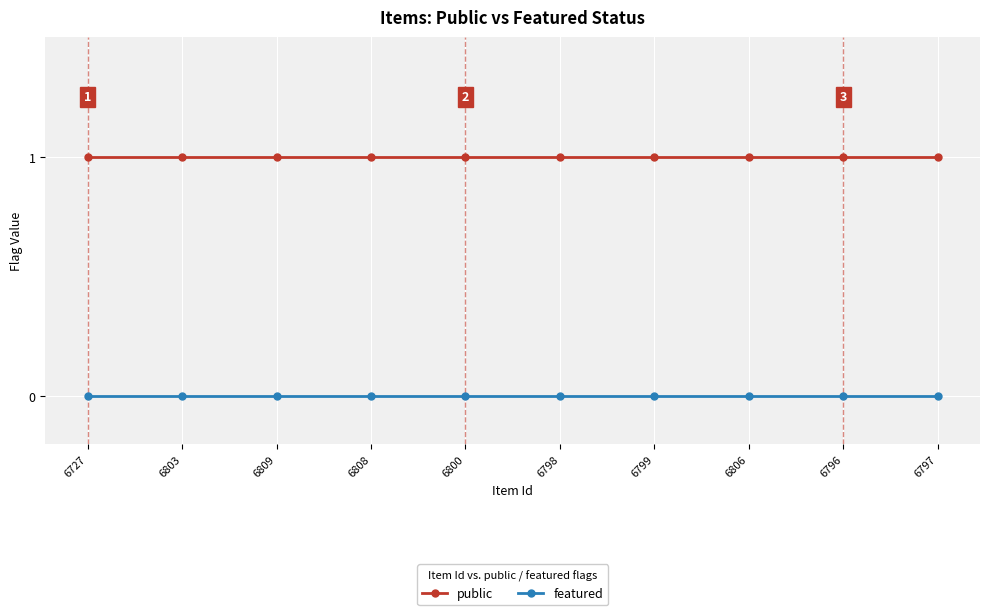

Count the number of categories in the chart.

10